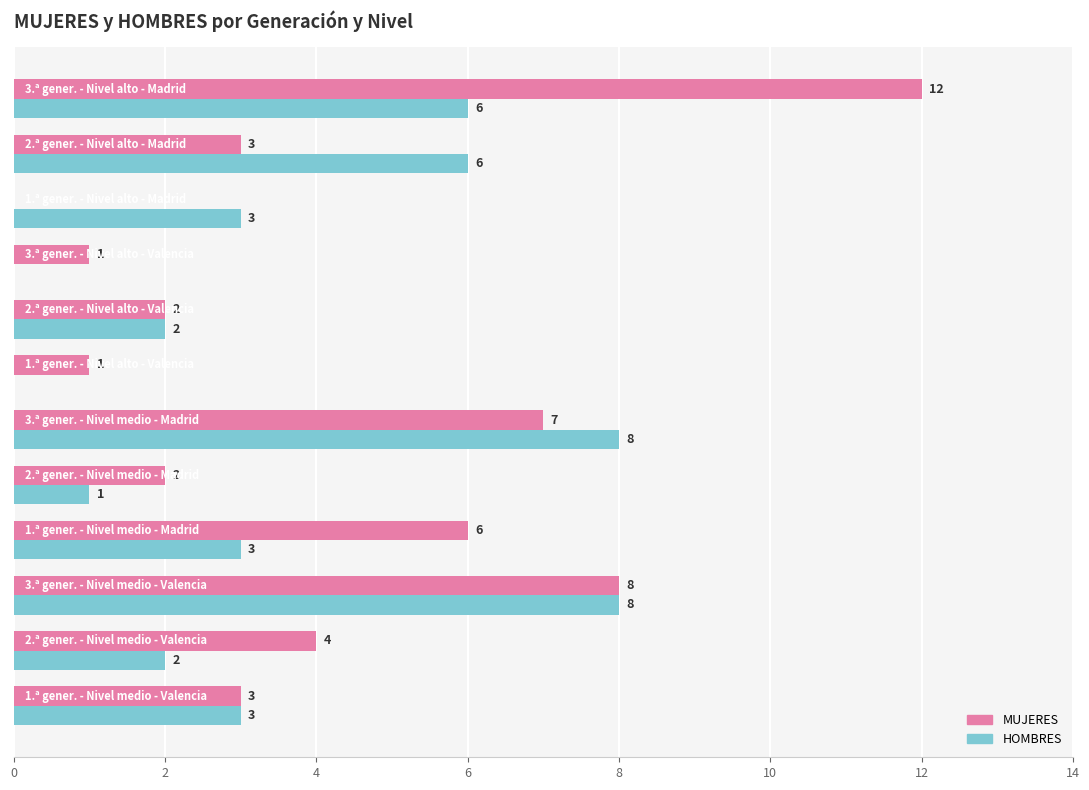

Which series has the largest total across all categories?

MUJERES